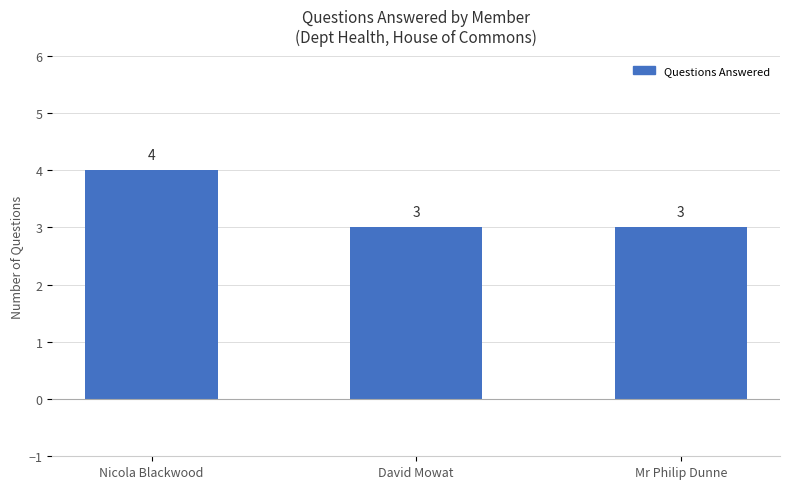

What is the ratio of the value at Nicola Blackwood to the value at David Mowat?

1.3